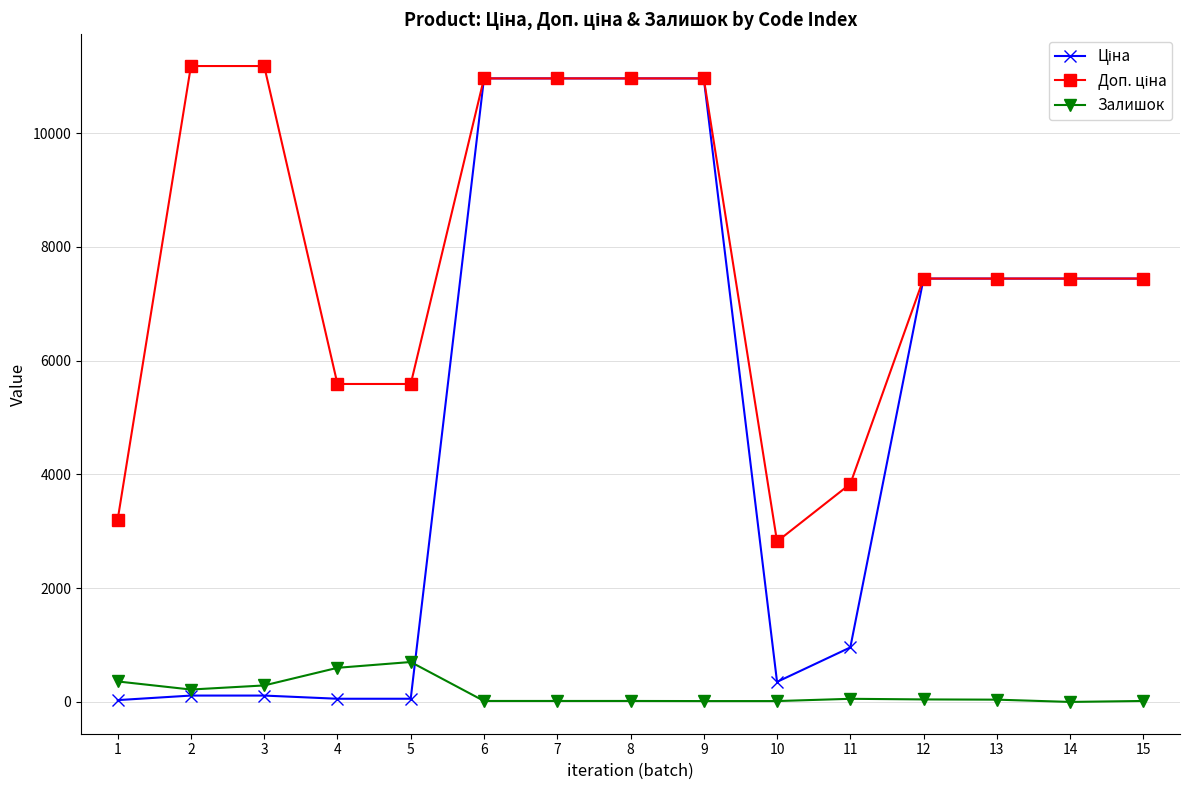

What is the maximum value shown in the chart?

11182.0